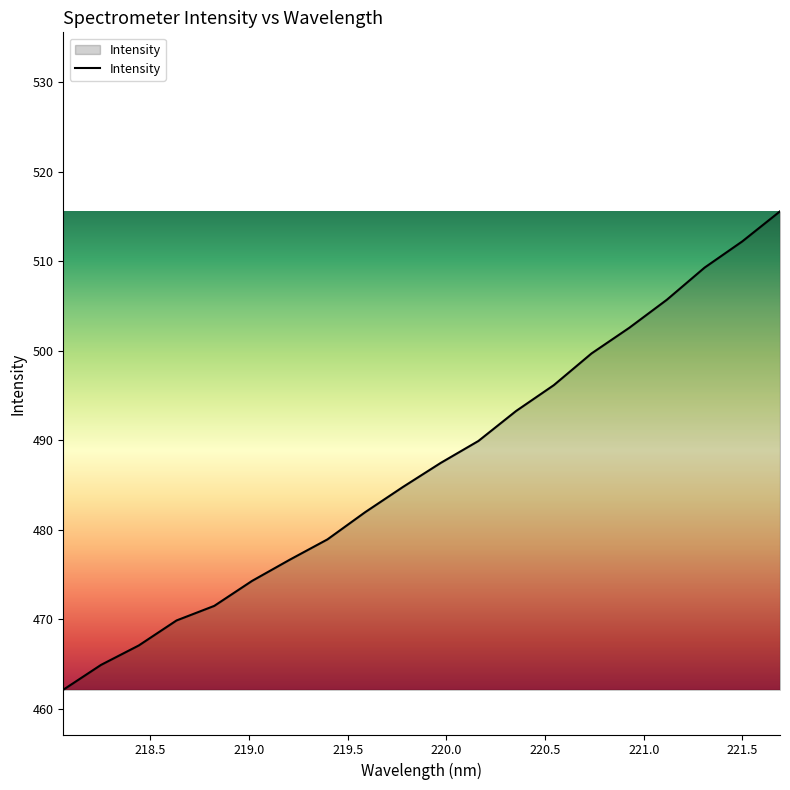

Does the chart display data point markers on the line(s)?

No